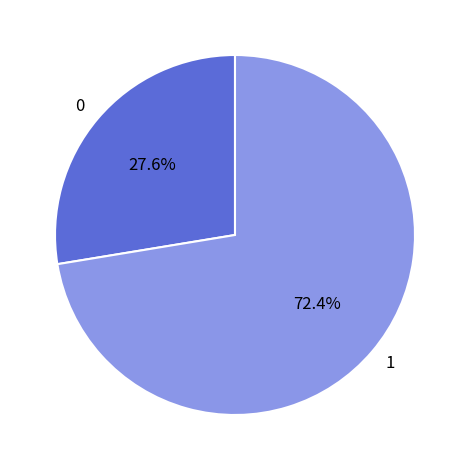

To the nearest percent, what is the difference between the largest and smallest slice percentages?

45%